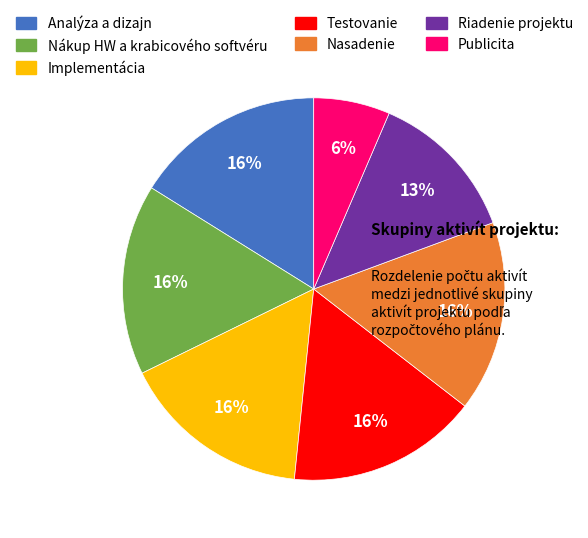

True or false: Analýza a dizajn accounts for 7% of the total.

False